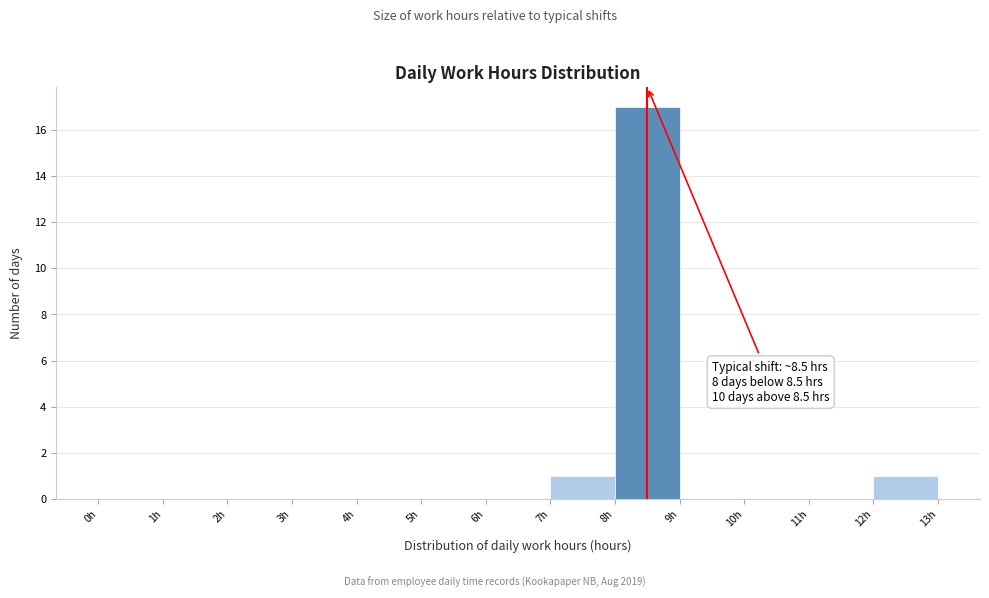

Which range on the x-axis has the tallest bar?

8 to 9